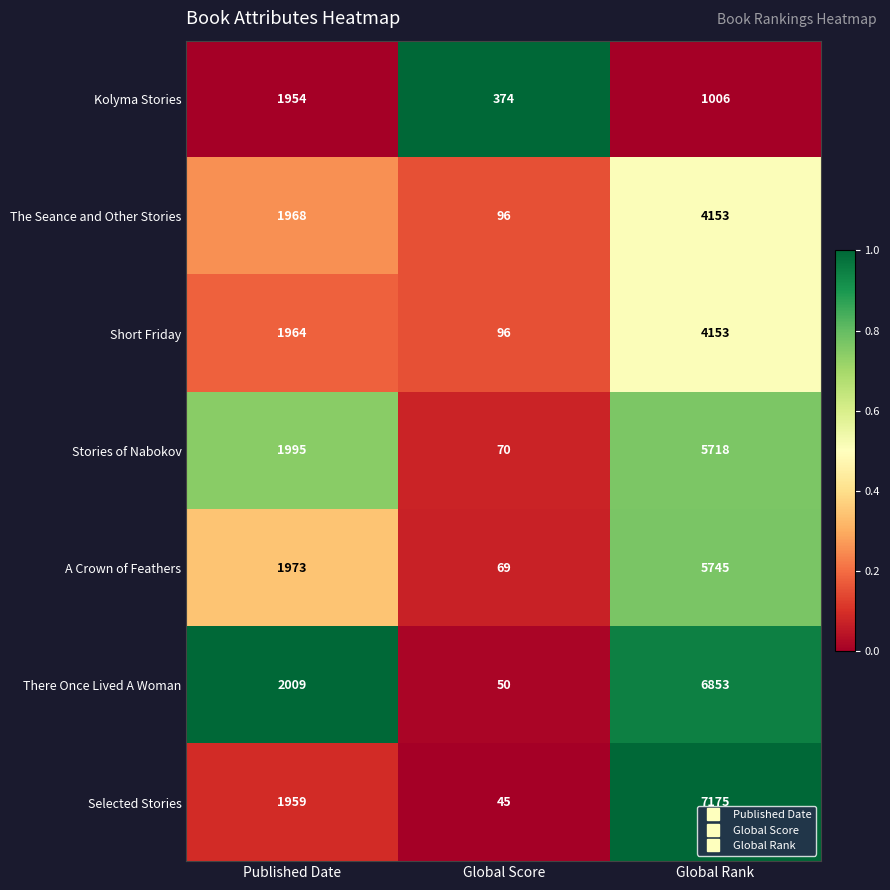

What is the difference between the Stories of Nabokov values at Global Rank and Global Score?

5648